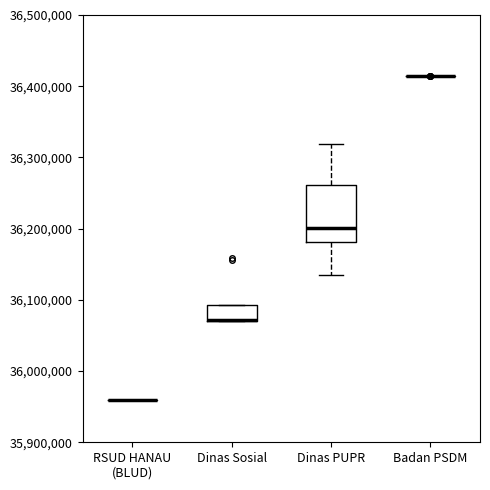

Which box is the tallest, from its lower edge to its upper edge?

Dinas PUPR